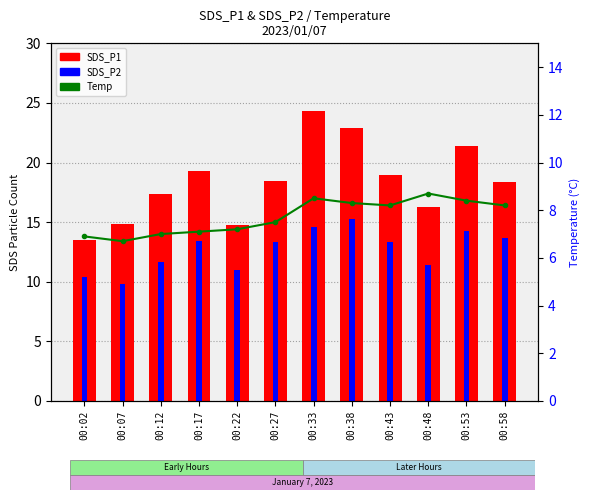

What is the minimum value shown in the chart?

6.7